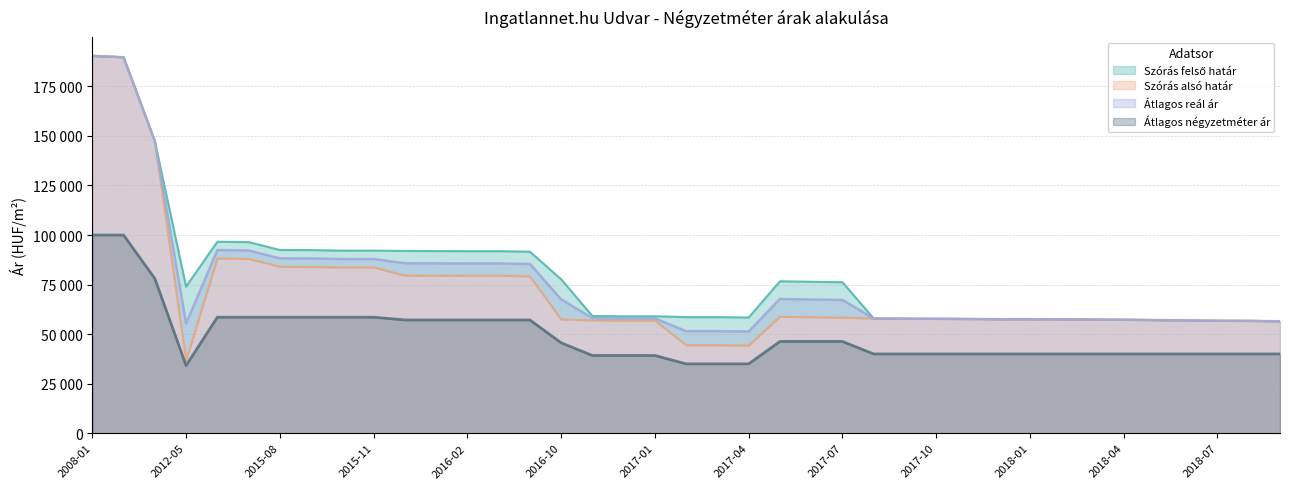

List the series in order of their peak value, lowest first.

Átlagos négyzetméter ár, Szórás felső határ, Szórás alsó határ, Átlagos reál ár